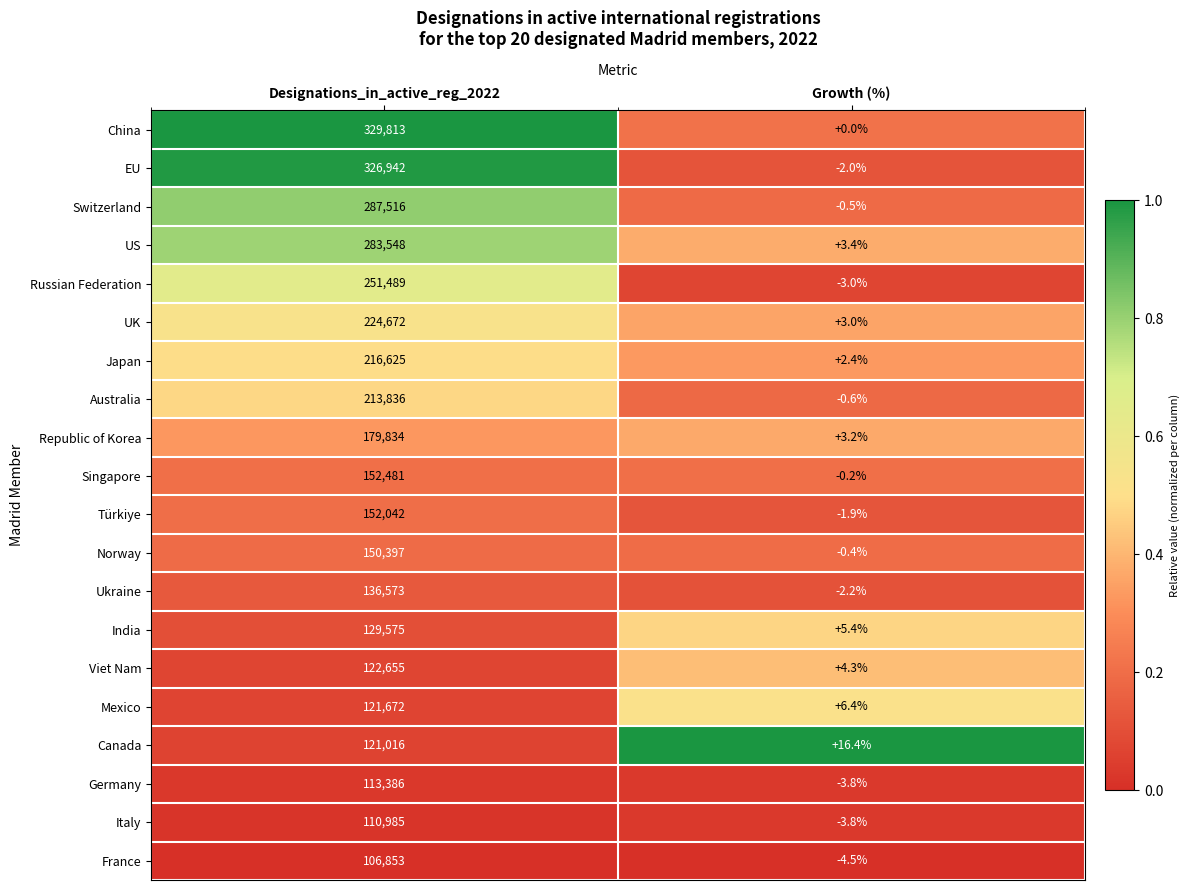

Rank the series at Designations_in_active_reg_2022 from lowest to highest value.

France, Italy, Germany, Canada, Mexico, Viet Nam, India, Ukraine, Norway, Türkiye, Singapore, Republic of Korea, Australia, Japan, UK, Russian Federation, US, Switzerland, EU, China